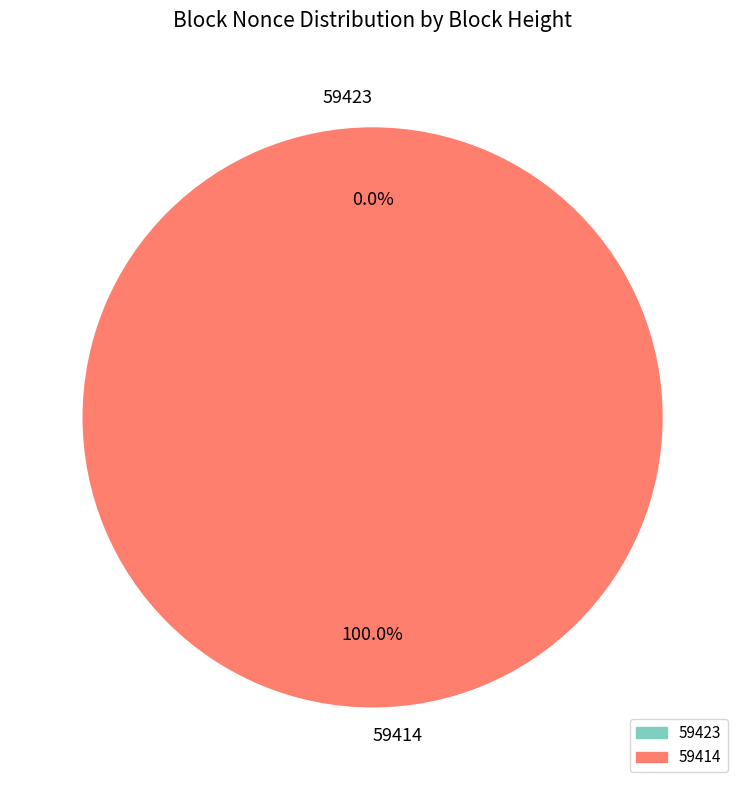

What percentage is the 59414 slice, to the nearest percent?

100%